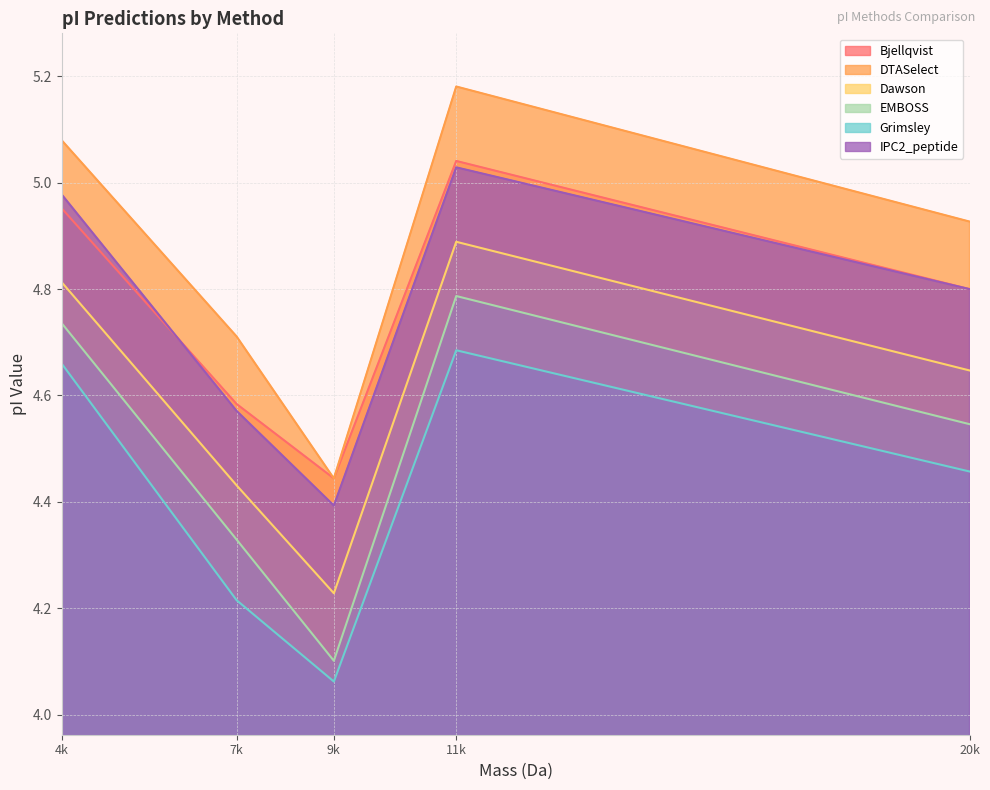

What is the smallest value displayed?

4.1